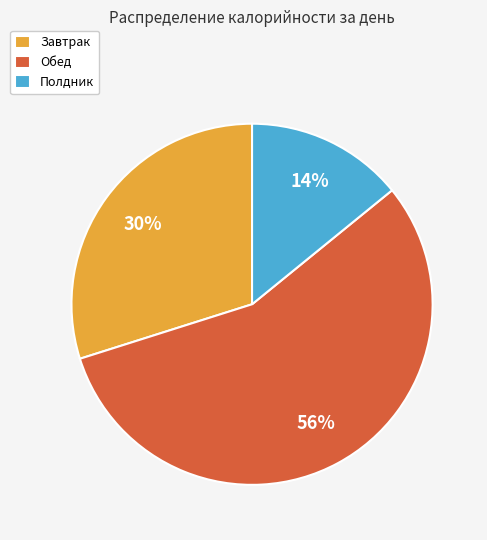

Is the sum of Завтрак and Полдник greater than half?

No